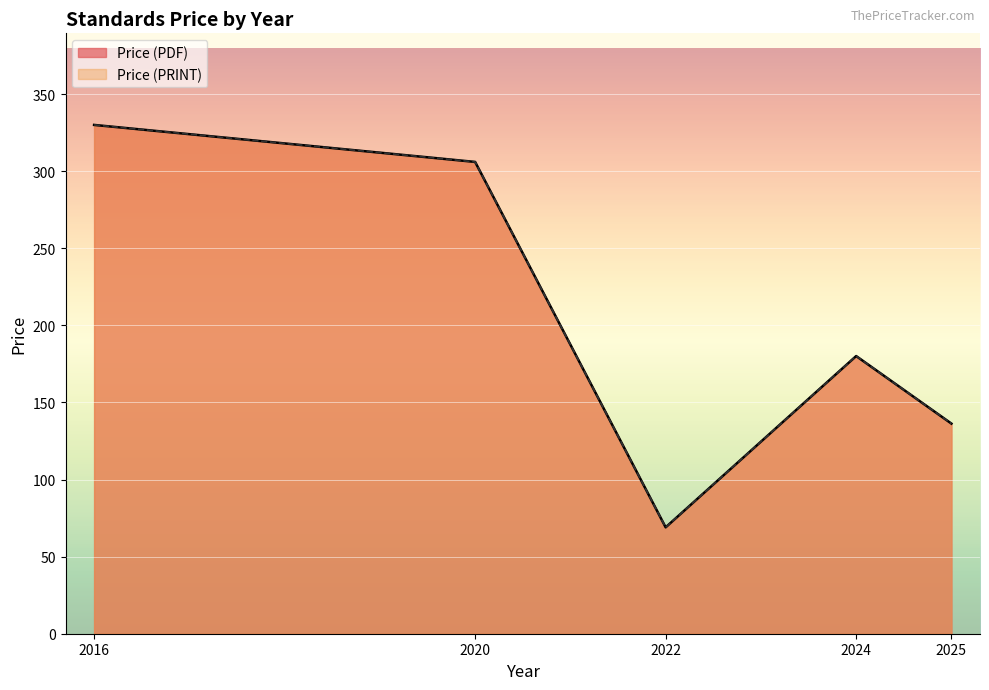

The Price (PDF) series shows 68.1 at 2025. True or false?

False